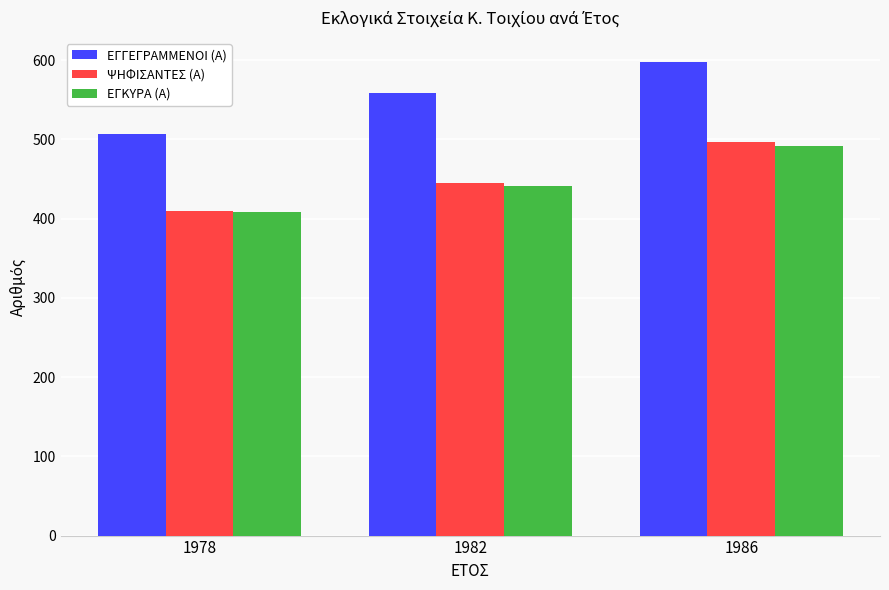

What is the maximum value shown in the chart?

598